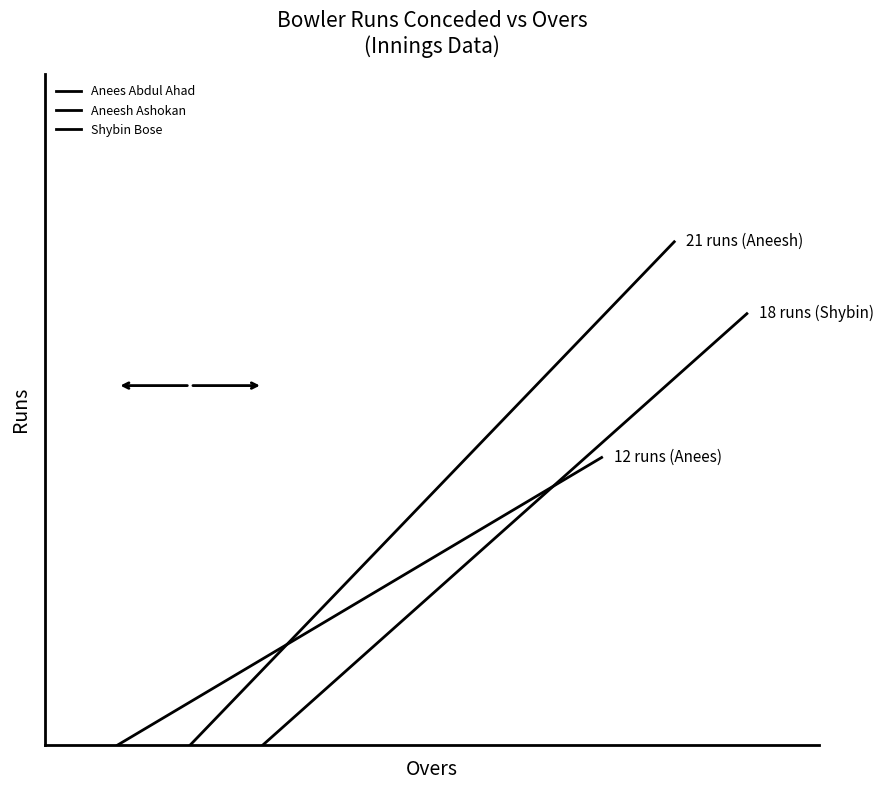

How many values in Aneesh Ashokan are above zero?

1